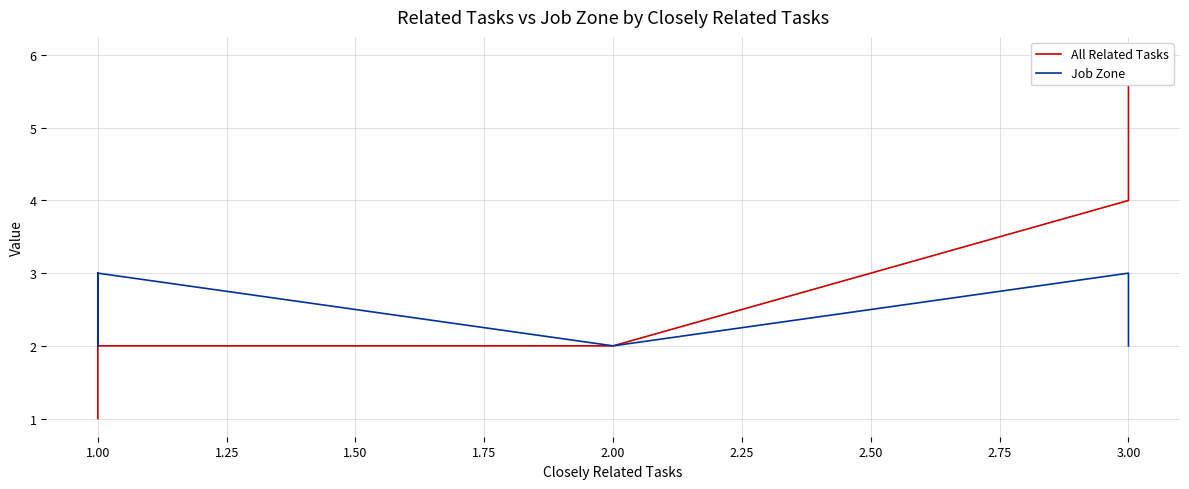

Is the value of Job Zone at 1.00 greater than the value of All Related Tasks at 2.00?

Yes